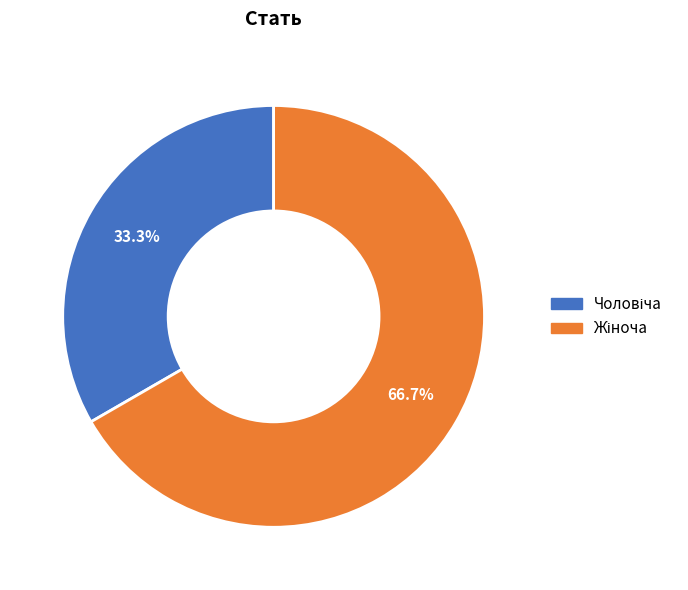

Does any single category account for the majority?

Yes